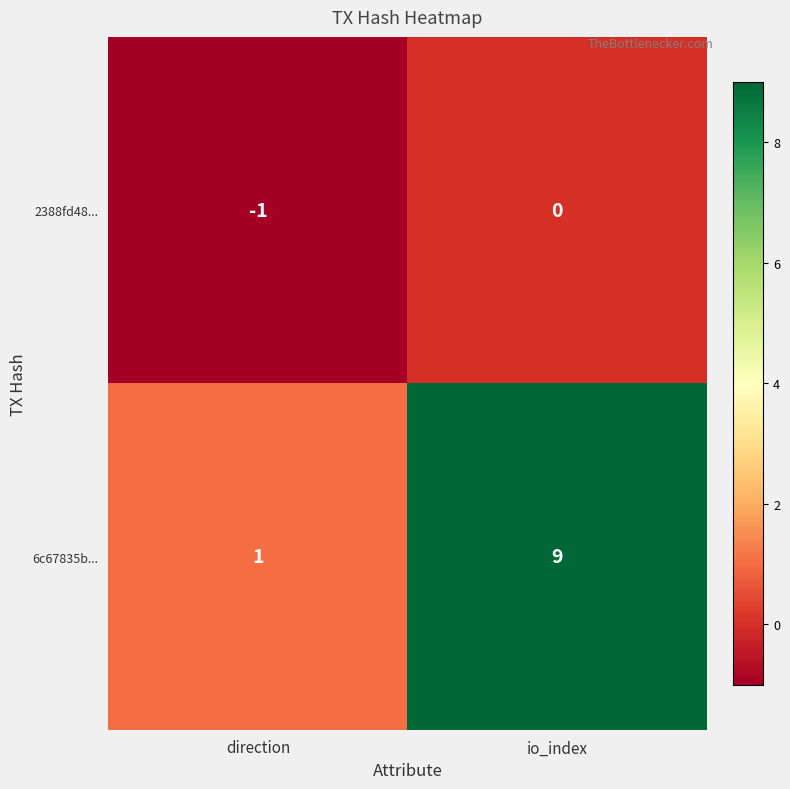

Is it true that 2388fd48... equals -1 at direction?

True